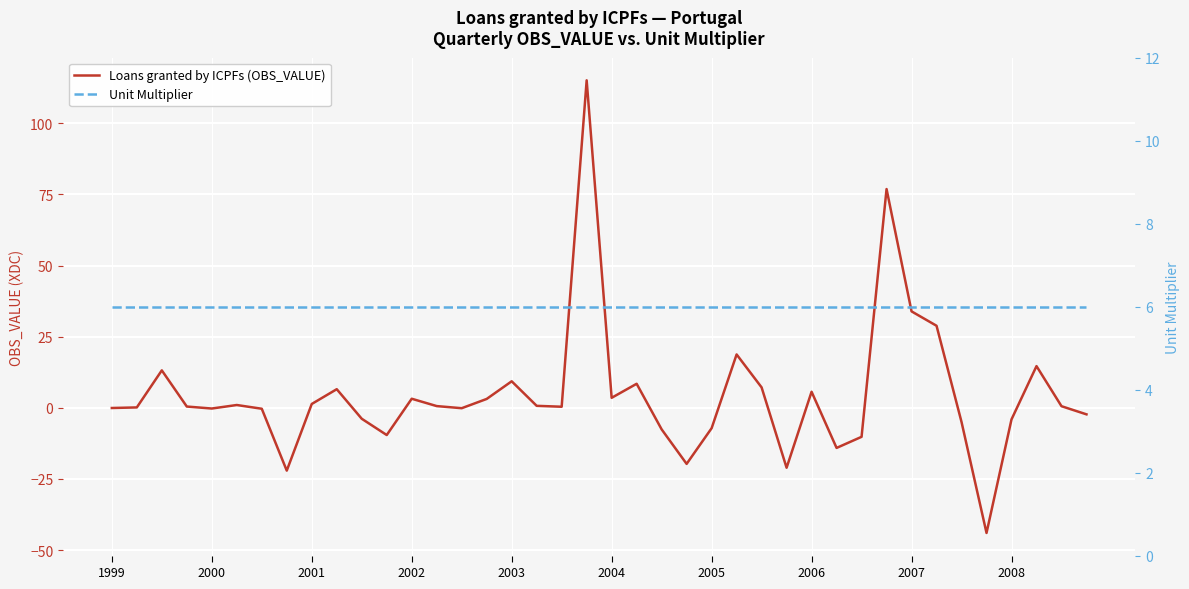

What is the difference between the highest and lowest values at 34?

11.0